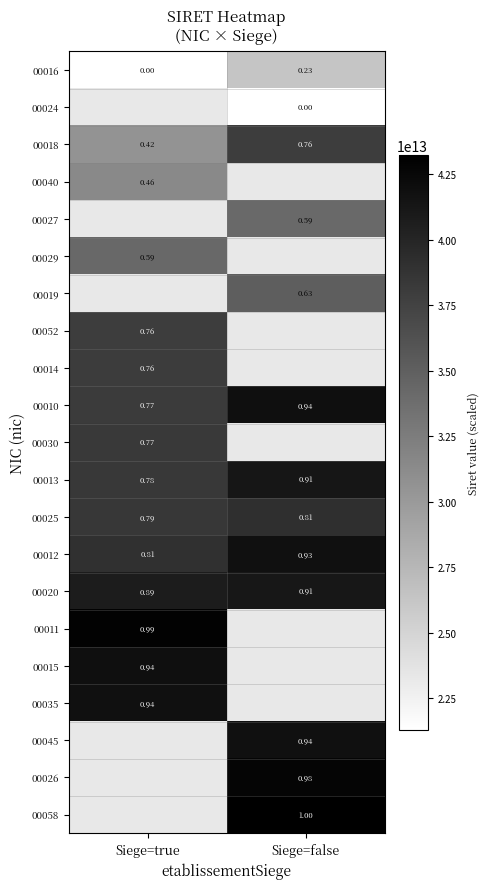

Between Siege=true and Siege=false, which is larger?

Siege=false